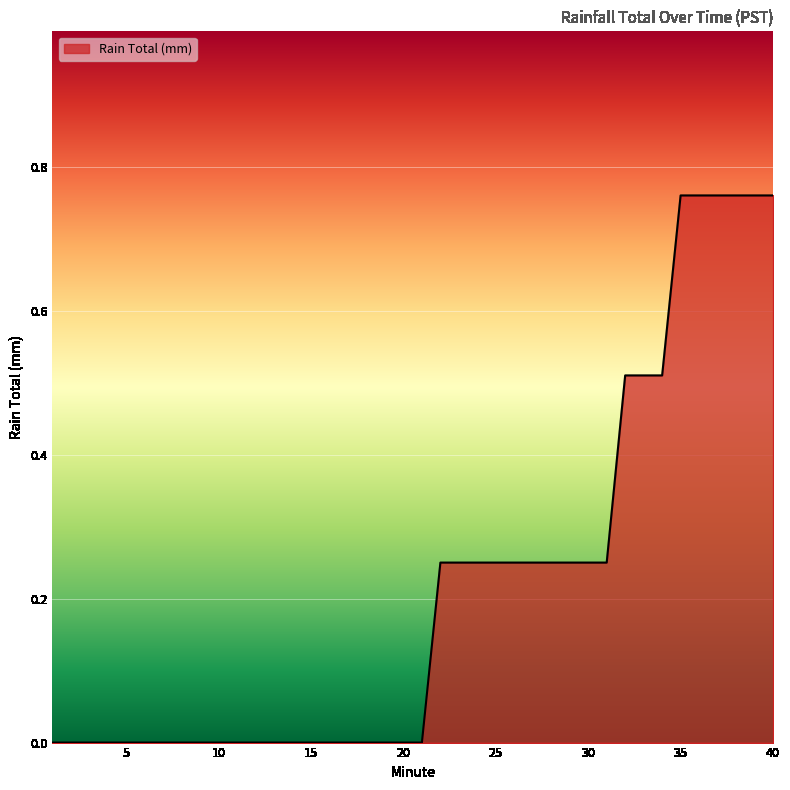

True or false: the data has more than 2 interior local peaks.

False